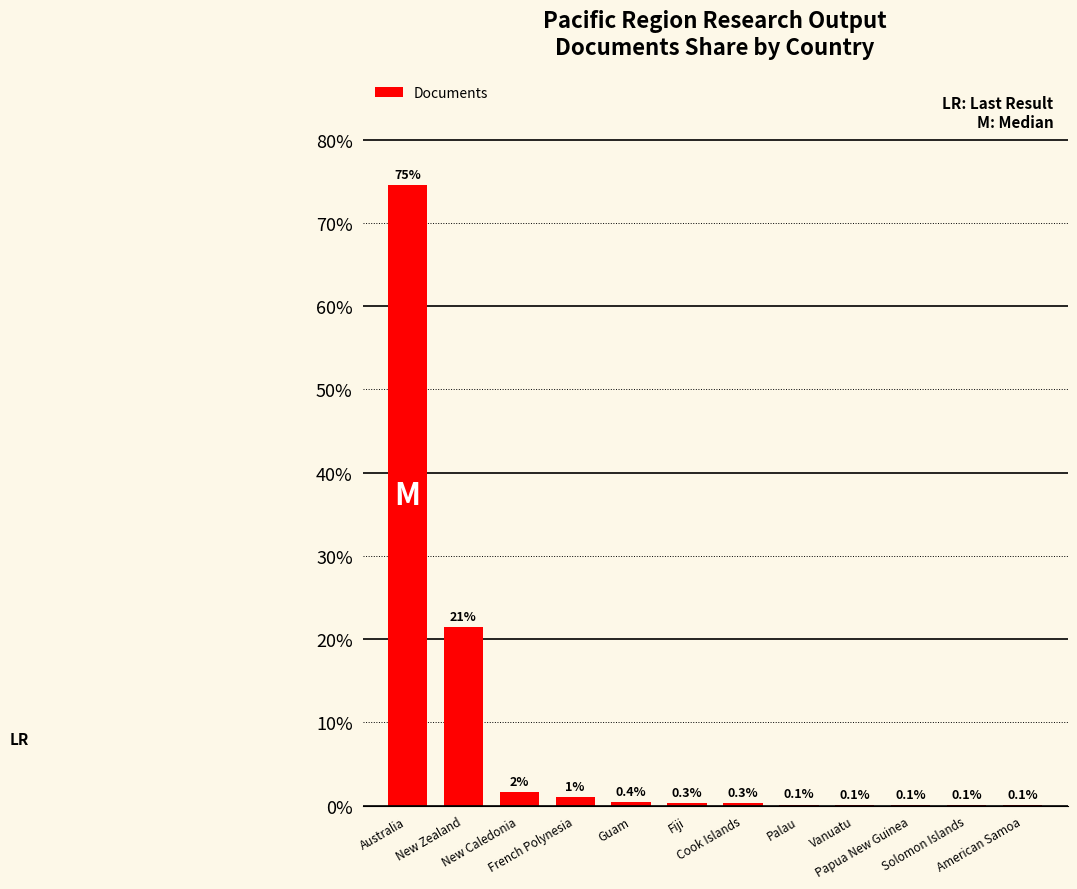

Reading left to right, list all the values displayed in this chart.

0.7	0.2	0.0	0.0	0.0	0.0	0.0	0.0	0.0	0.0	0.0	0.0